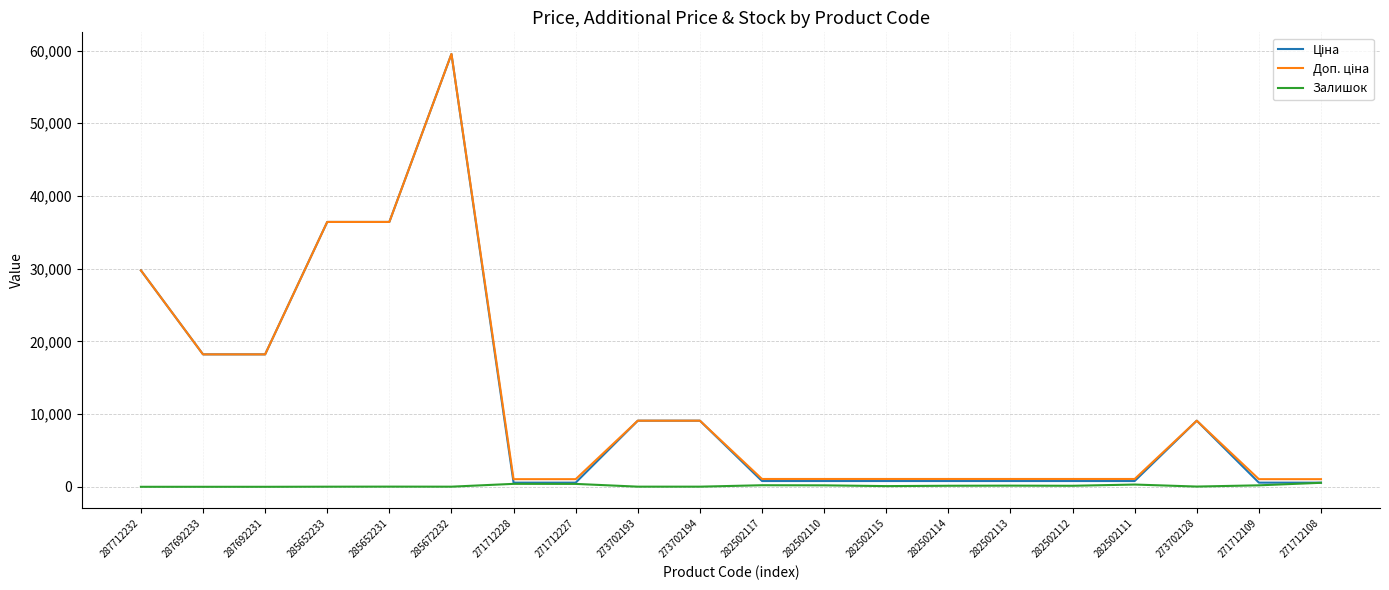

What is the difference between the highest and lowest values at 287712232?

29761.5